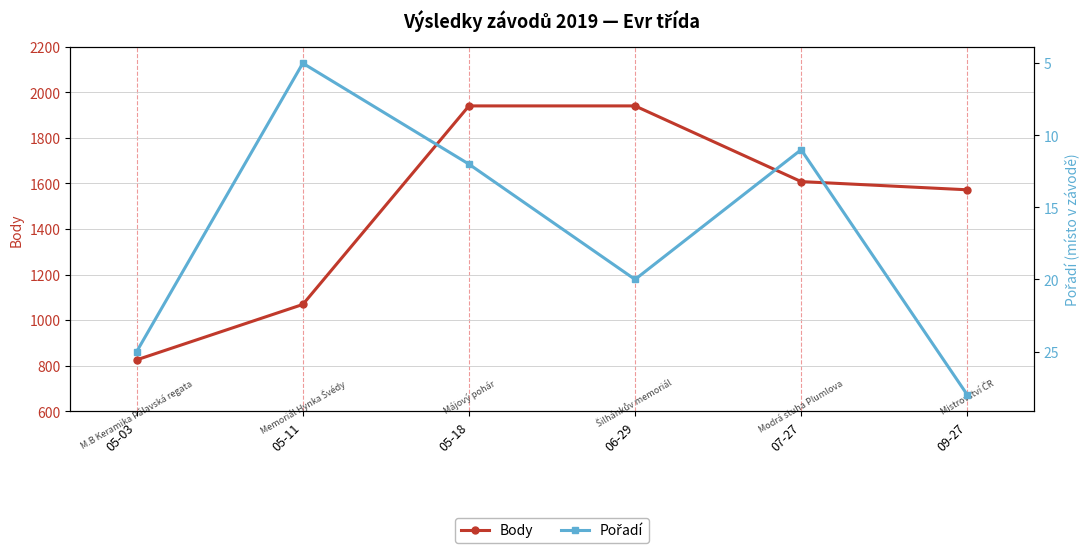

What is the spread (max minus min) of values at 05-18?

1928